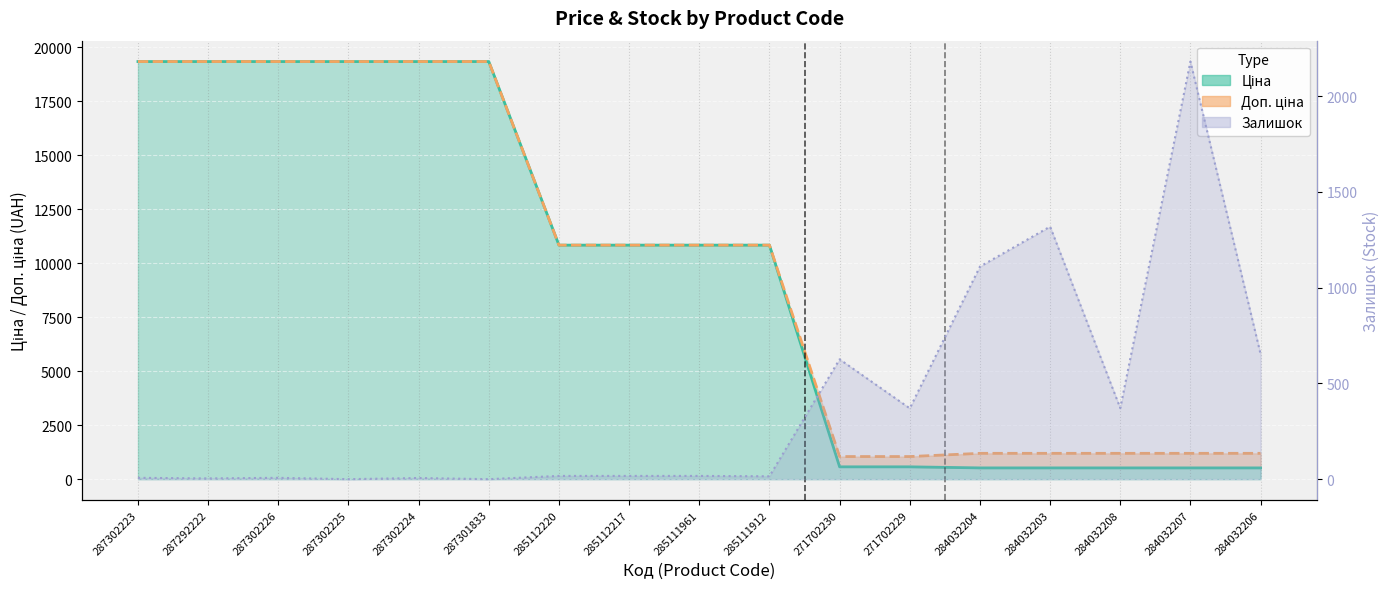

Which series has the widest spread of values?

Ціна